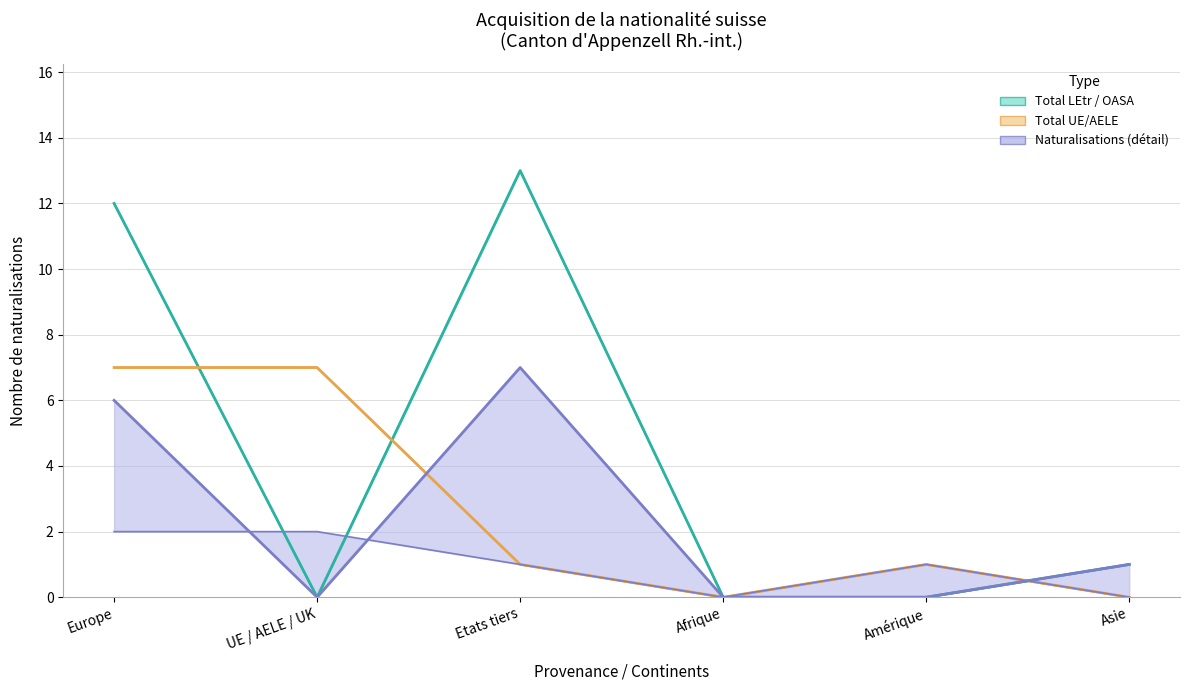

Which series ends up on top after the final intersection of Total UE/AELE (lower) and Total LEtr / OASA (lower)?

Total LEtr / OASA (lower)